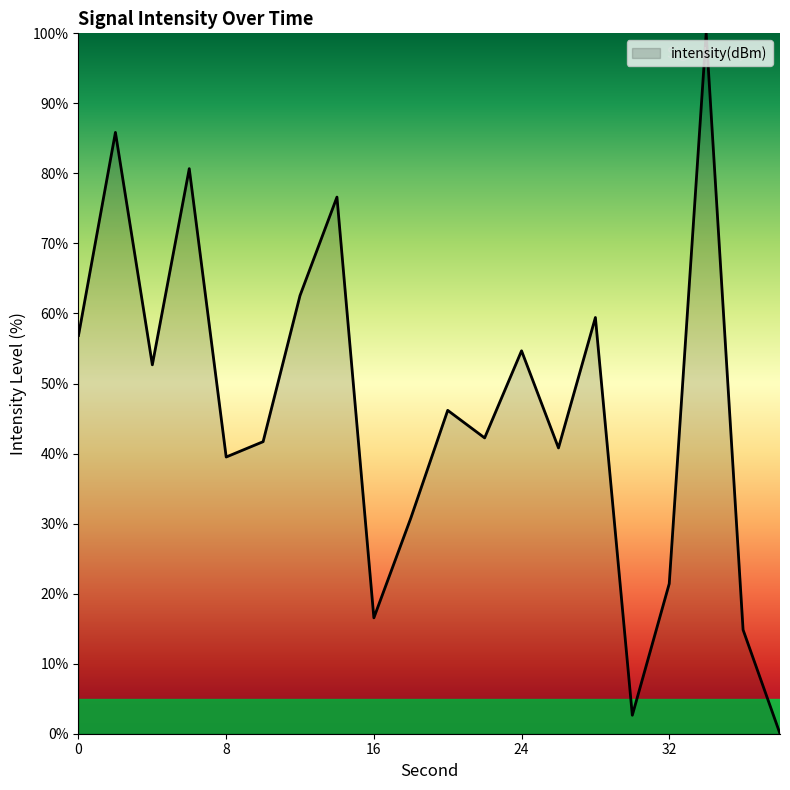

What is the maximum value shown in the chart?

100.0